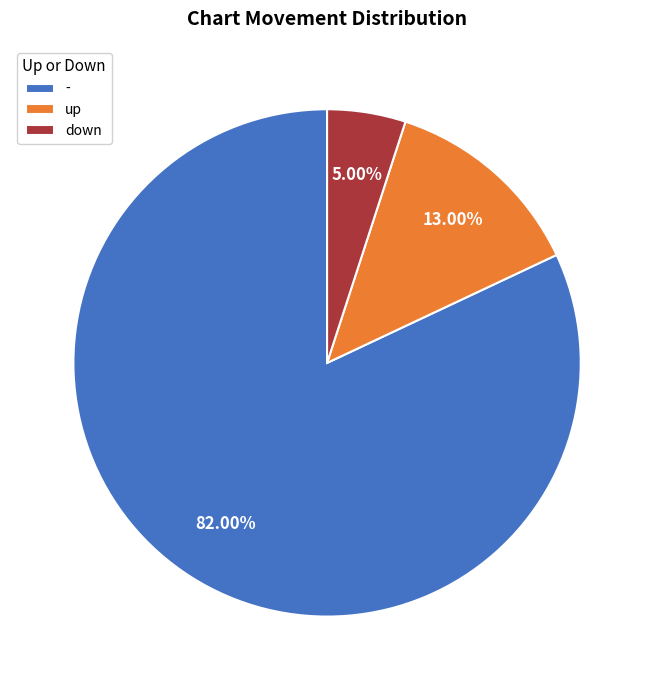

Which category has the biggest portion of the pie?

-